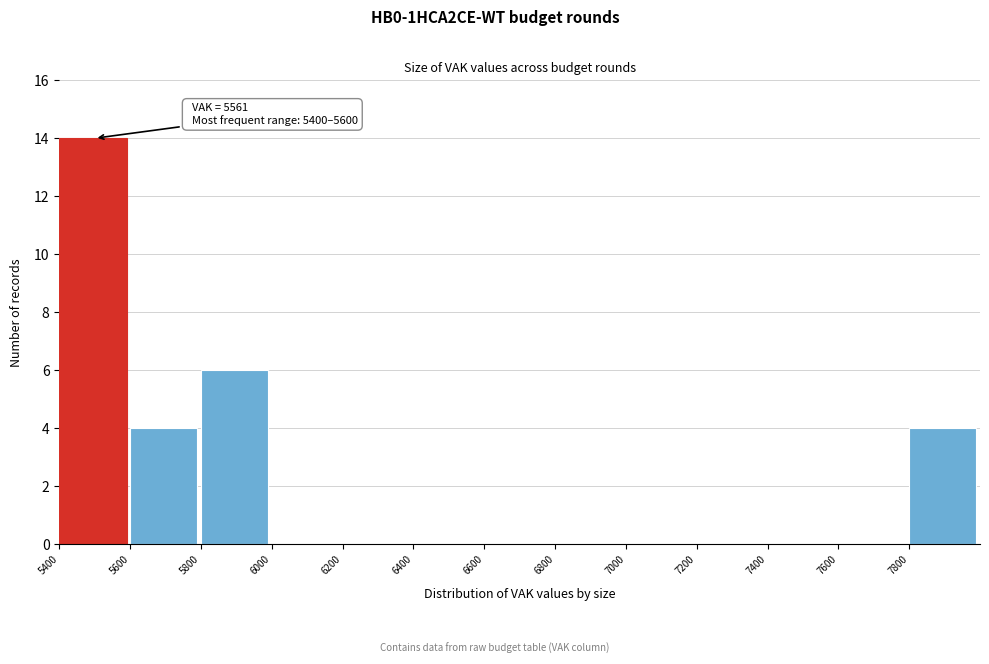

Over which range of the x-axis is the bar tallest?

5400 to 5600